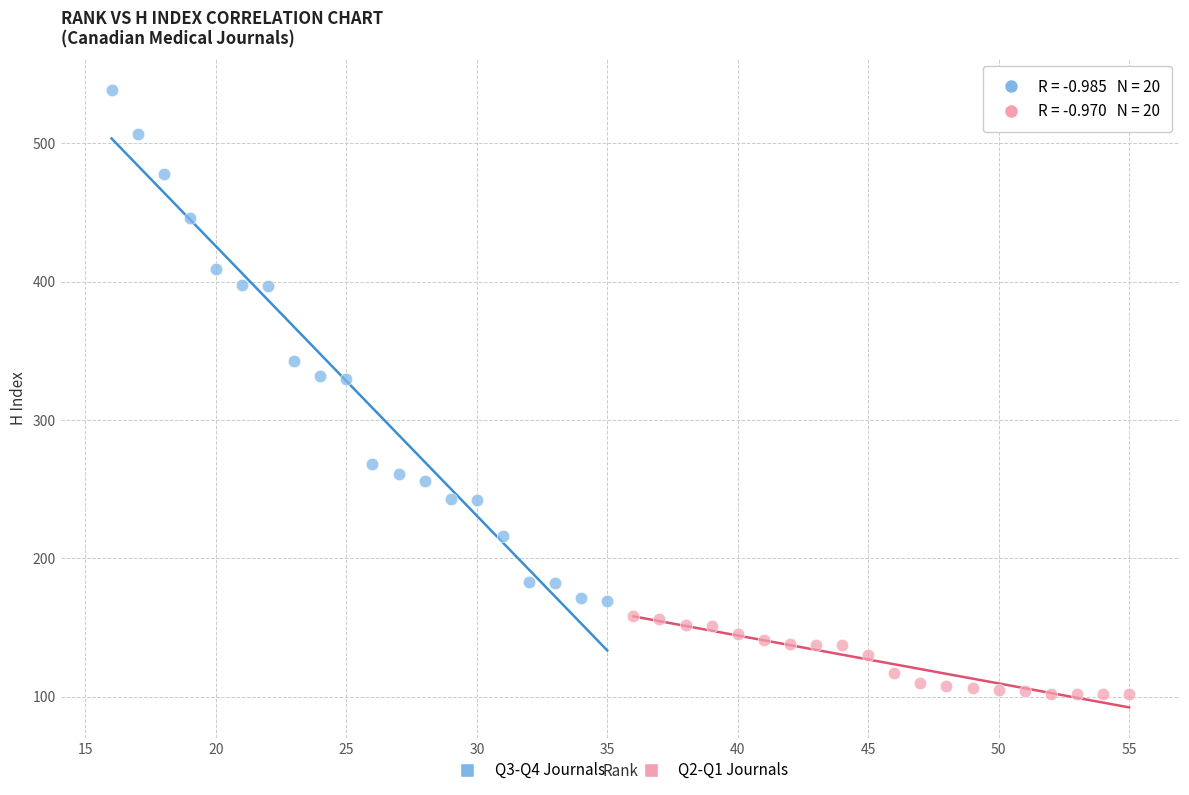

Which series has the widest spread of Y values?

Q3-Q4 Journals